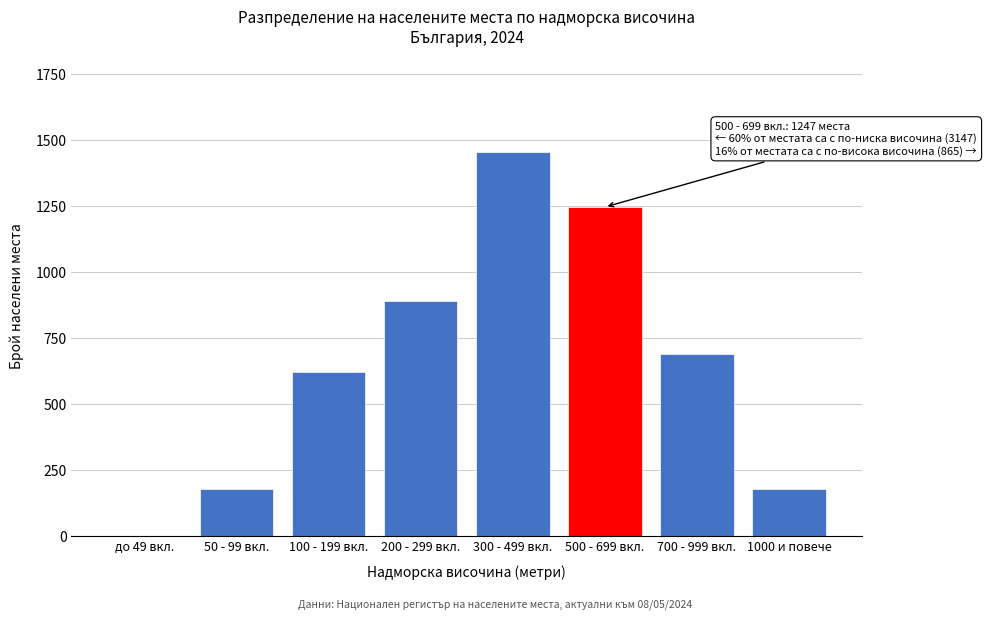

Reading left to right, list all the values displayed in this chart.

до 49 вкл.=0	50 - 99 вкл.=176	100 - 199 вкл.=623	200 - 299 вкл.=892	300 - 499 вкл.=1456	500 - 699 вкл.=1247	700 - 999 вкл.=689	1000 и повече=176